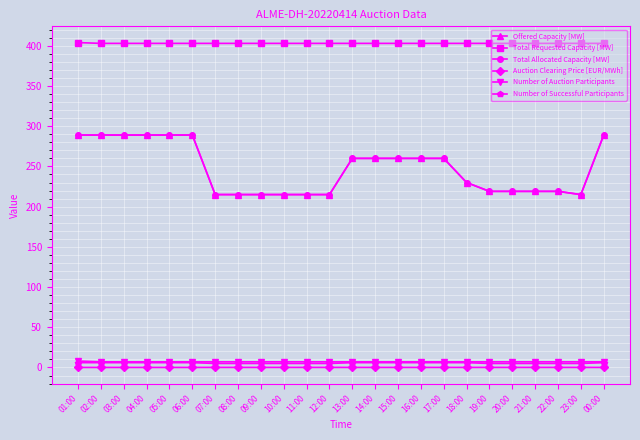

Is the value of Total Requested Capacity [MW] at 02:00 greater than the value of Auction Clearing Price [EUR/MWh] at 02:00?

Yes